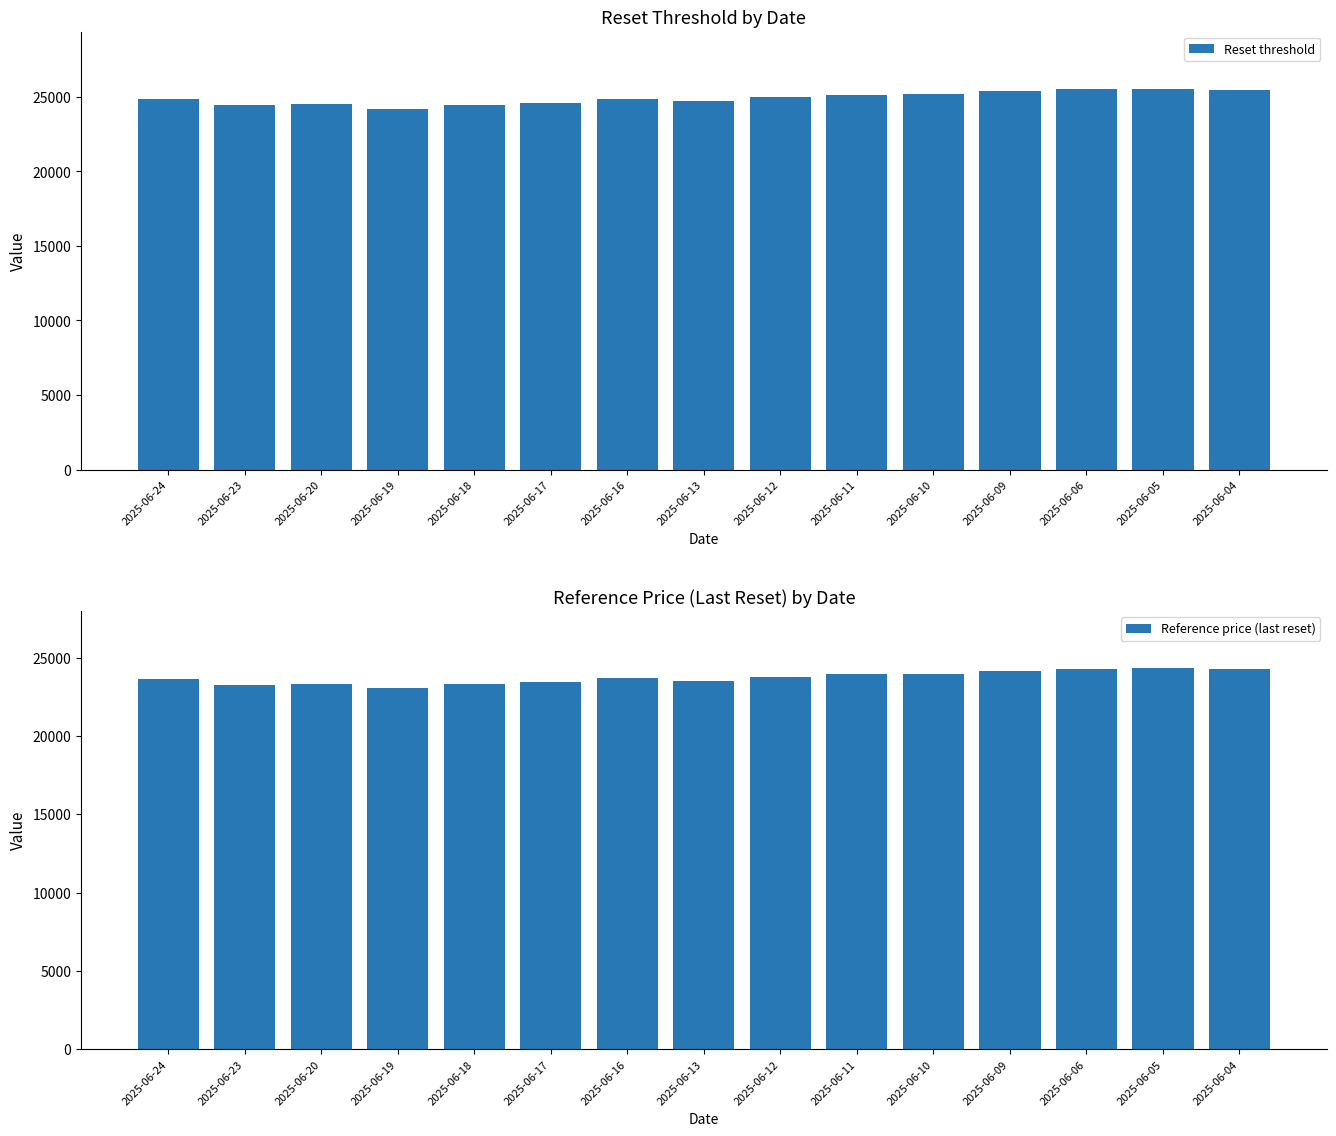

Rank the series by their average value, from highest to lowest.

Reset threshold, Reference price (last reset)